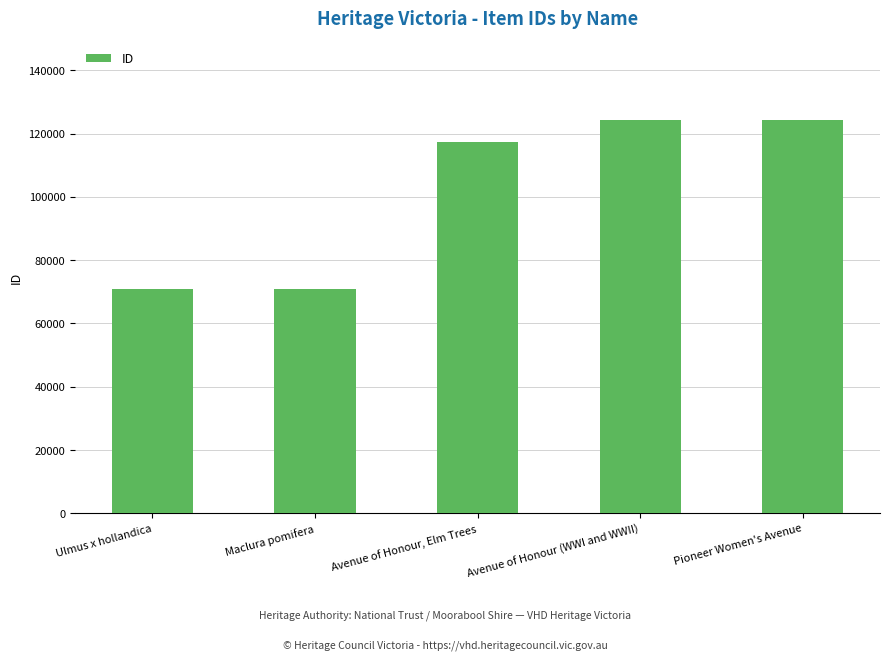

How many categories are shown in the chart?

5